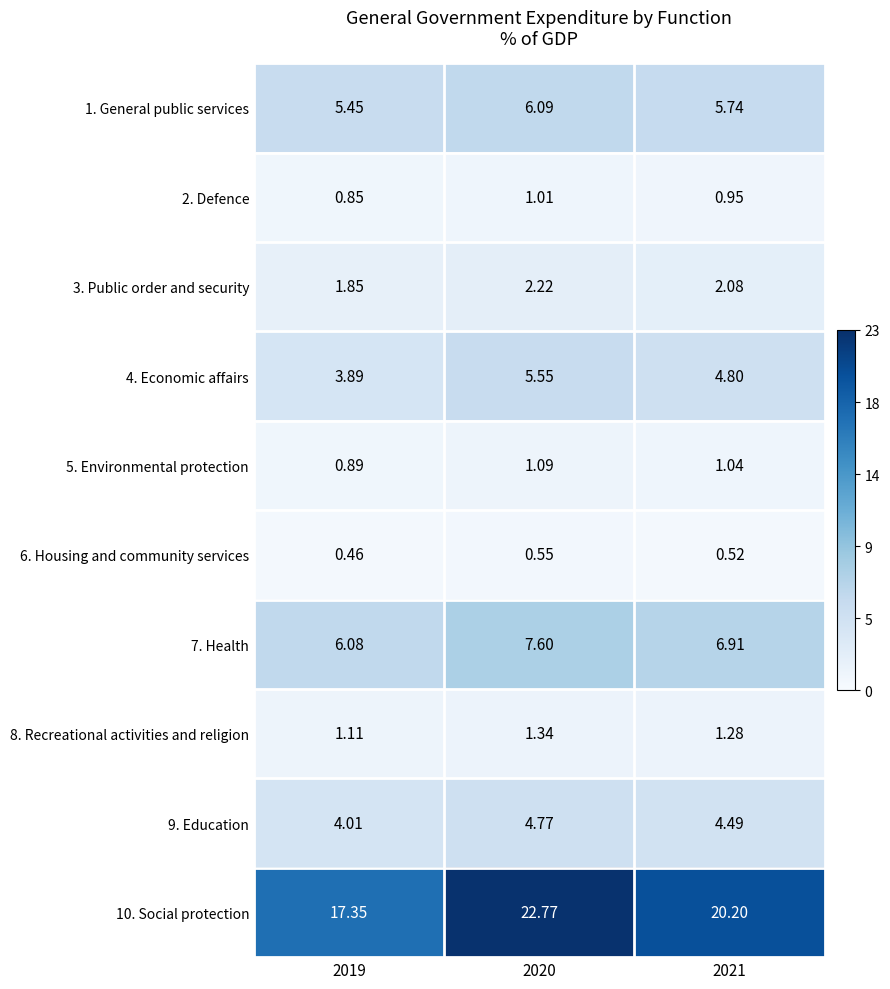

Is the value of 10. Social protection at 2020 greater than the value of 2. Defence at 2020?

Yes